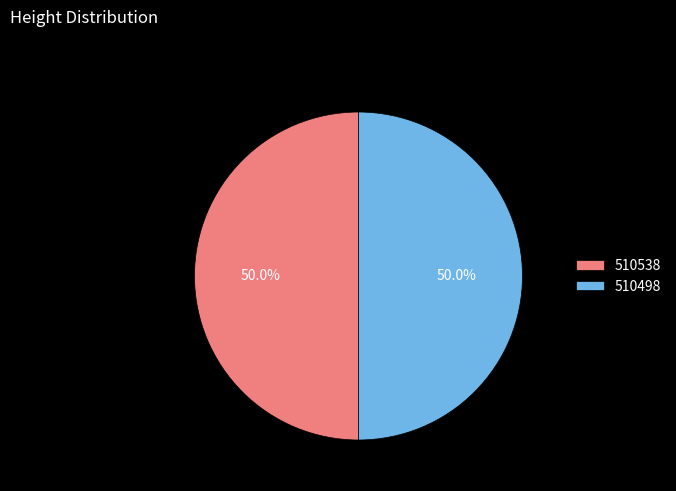

Combined, do 510498 and 510538 account for over 50%?

Yes